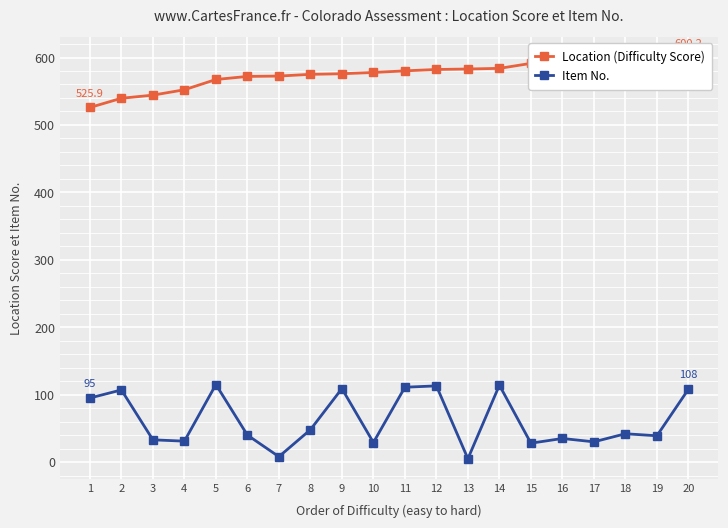

What value does the Item No. series have at 13?

5.0